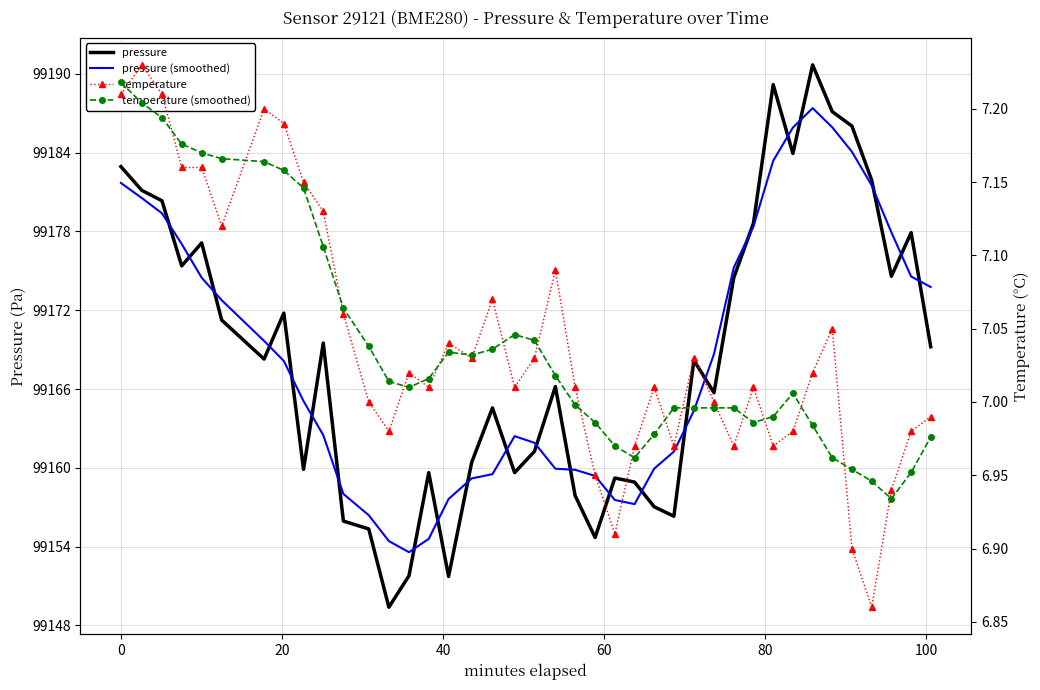

What is the value of the pressure point at the 17th from the left?

99160.4